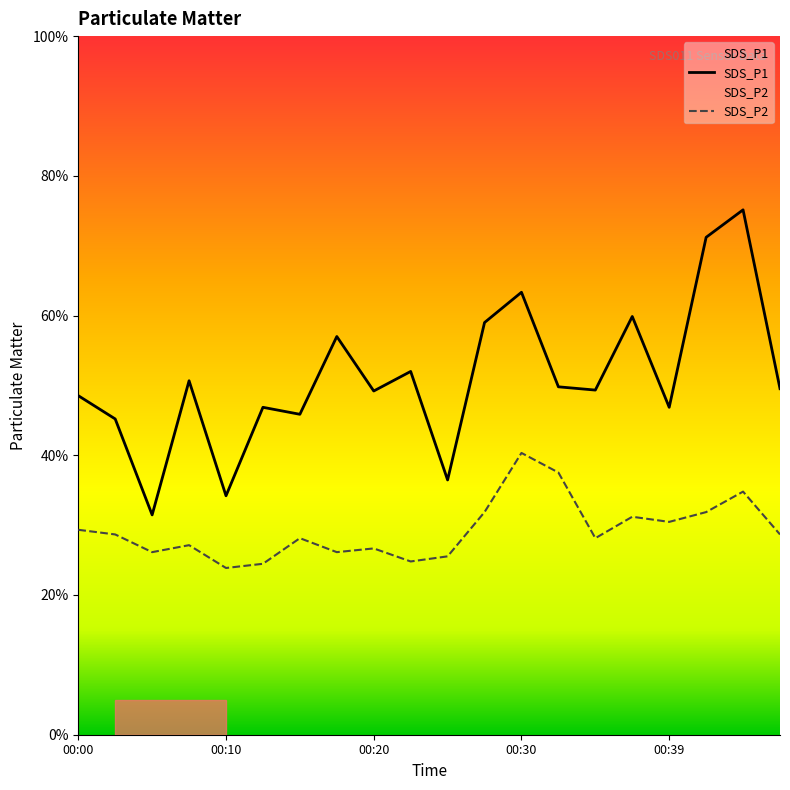

How many interior local valleys does the SDS_P1 series have?

7